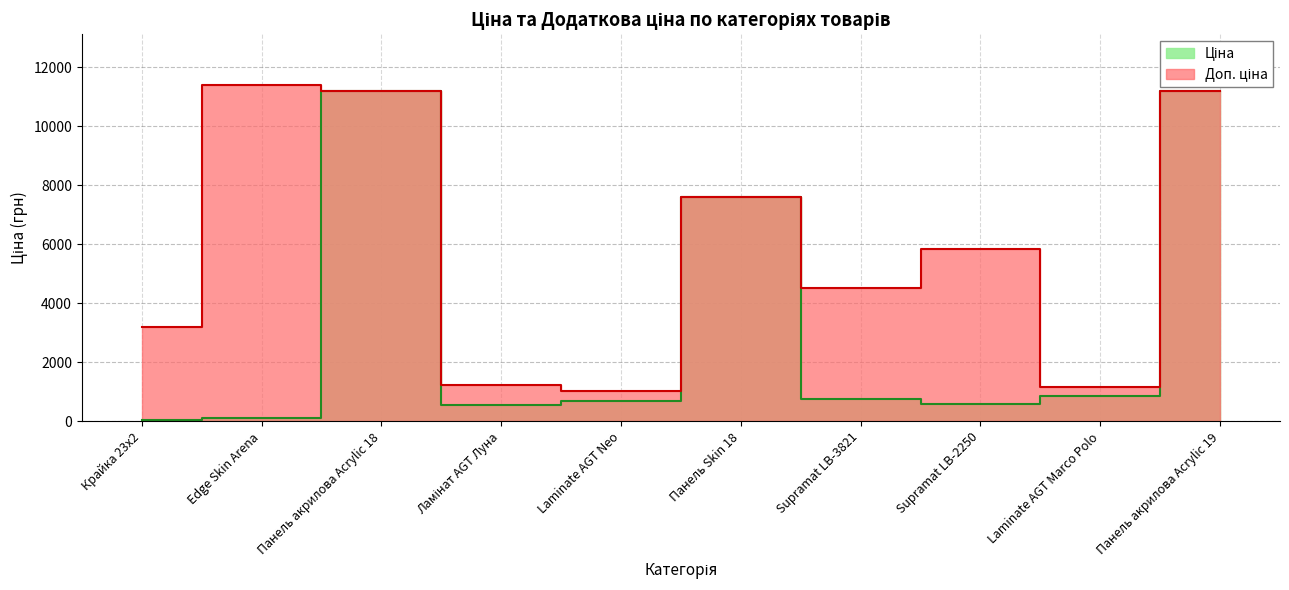

The Ціна series shows 539.0 at Ламінат AGT Луна. True or false?

True